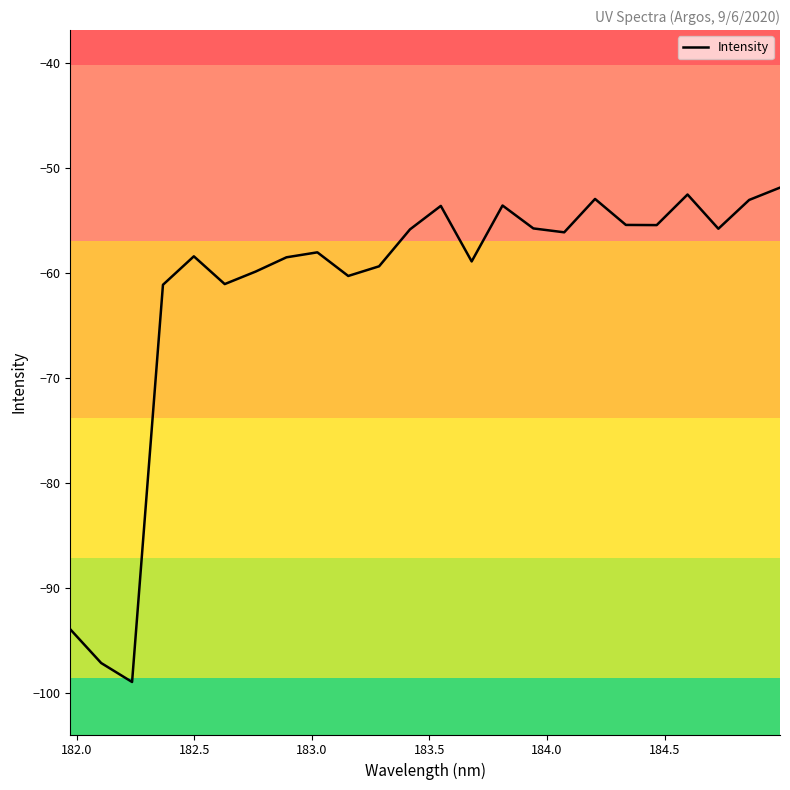

What is the difference between the maximum and minimum values?

47.1